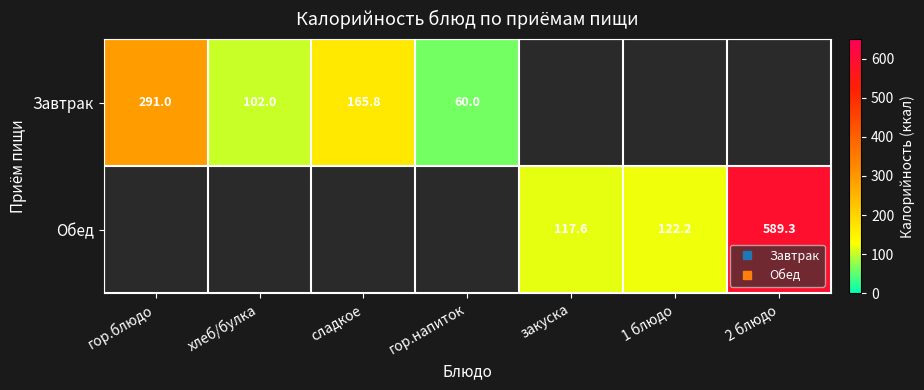

List the series in order of their peak value, lowest first.

Завтрак, Обед